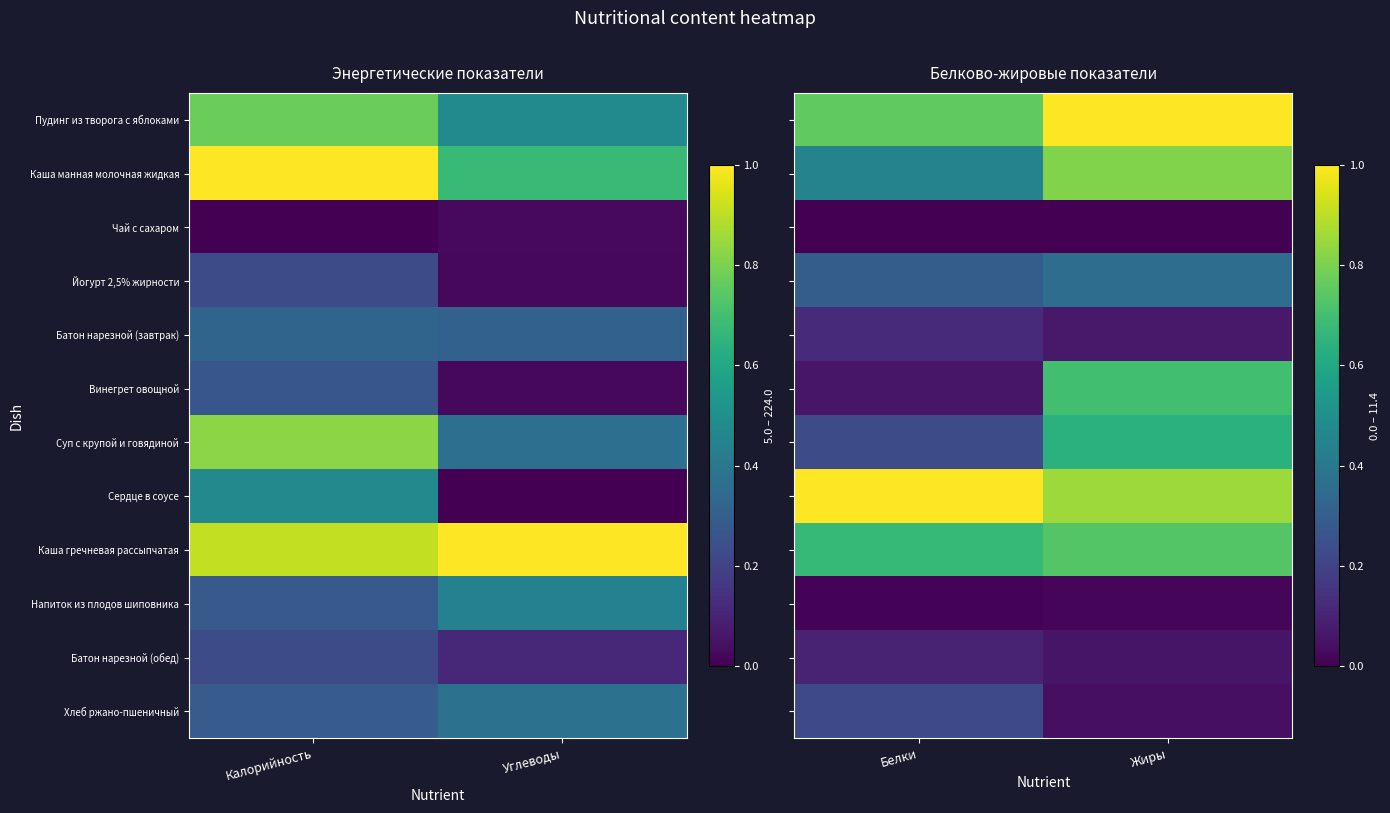

What is the difference between the highest and lowest values at Жиры?

1.0